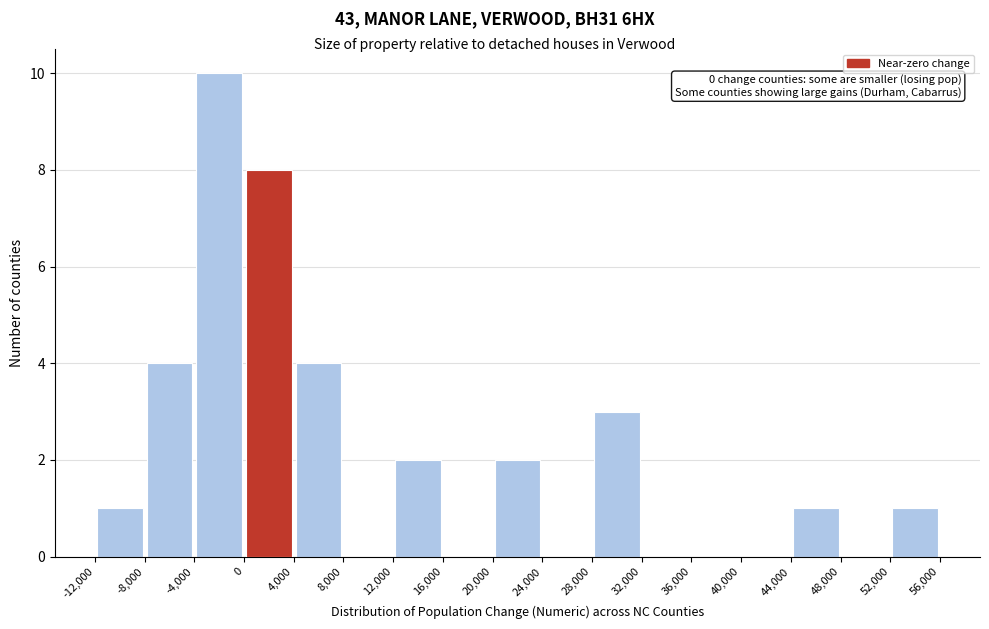

Over which range of the x-axis is the bar tallest?

-4,000 to 0